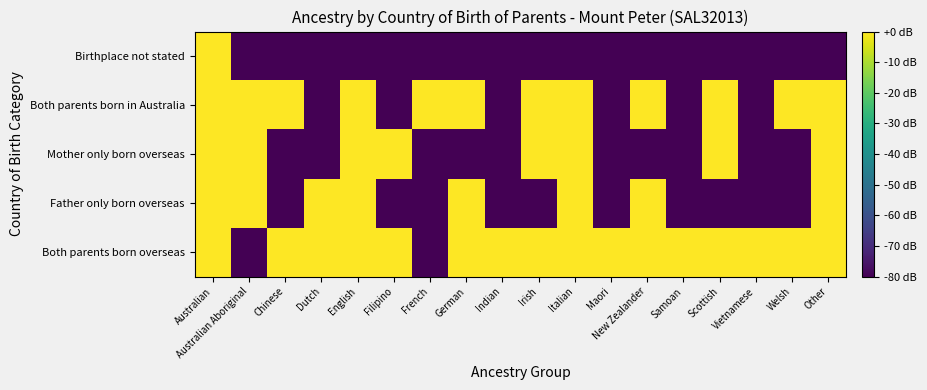

Reading right to left, extract all data points from this chart.

Both parents born overseas: Other=18.8	Welsh=6.0	Vietnamese=4.8	Scottish=7.8	Samoan=9.5	New Zealander=4.8	Maori=9.0	Italian=8.5	Irish=9.5	Indian=14.0	German=7.8	French=-80.0	Filipino=17.4	English=16.2	Dutch=6.0	Chinese=10.8	Australian Aboriginal=-80.0	Australian=9.5
Father only born overseas: Other=6.0	Welsh=-80.0	Vietnamese=-80.0	Scottish=-80.0	Samoan=-80.0	New Zealander=7.0	Maori=-80.0	Italian=6.0	Irish=-80.0	Indian=-80.0	German=4.8	French=-80.0	Filipino=-80.0	English=13.0	Dutch=4.8	Chinese=-80.0	Australian Aboriginal=6.0	Australian=14.1
Mother only born overseas: Other=9.5	Welsh=-80.0	Vietnamese=-80.0	Scottish=8.5	Samoan=-80.0	New Zealander=-80.0	Maori=-80.0	Italian=6.0	Irish=4.8	Indian=-80.0	German=-80.0	French=-80.0	Filipino=9.0	English=11.8	Dutch=-80.0	Chinese=-80.0	Australian Aboriginal=7.0	Australian=13.2
Both parents born in Australia: Other=15.7	Welsh=4.8	Vietnamese=-80.0	Scottish=13.4	Samoan=-80.0	New Zealander=4.8	Maori=-80.0	Italian=15.2	Irish=16.0	Indian=-80.0	German=10.8	French=4.8	Filipino=-80.0	English=20.8	Dutch=-80.0	Chinese=6.0	Australian Aboriginal=15.3	Australian=22.8
Birthplace not stated: Other=-80.0	Welsh=-80.0	Vietnamese=-80.0	Scottish=-80.0	Samoan=-80.0	New Zealander=-80.0	Maori=-80.0	Italian=-80.0	Irish=-80.0	Indian=-80.0	German=-80.0	French=-80.0	Filipino=-80.0	English=-80.0	Dutch=-80.0	Chinese=-80.0	Australian Aboriginal=-80.0	Australian=4.8